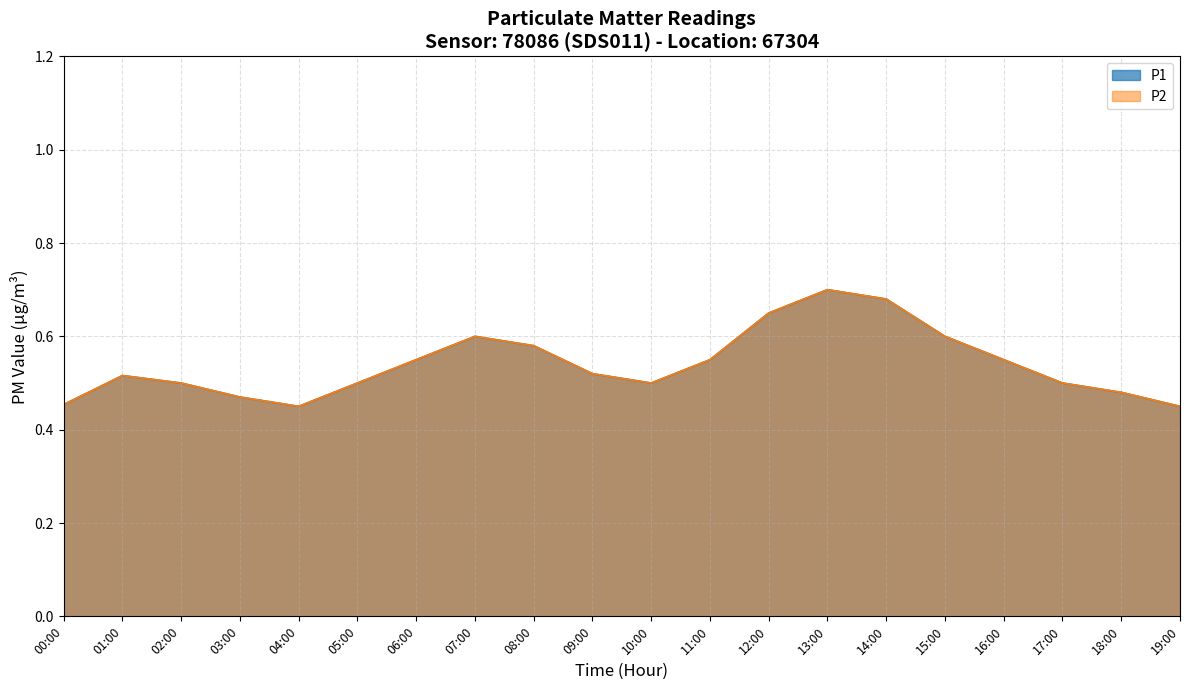

Where is the first local minimum for P2?

04:00